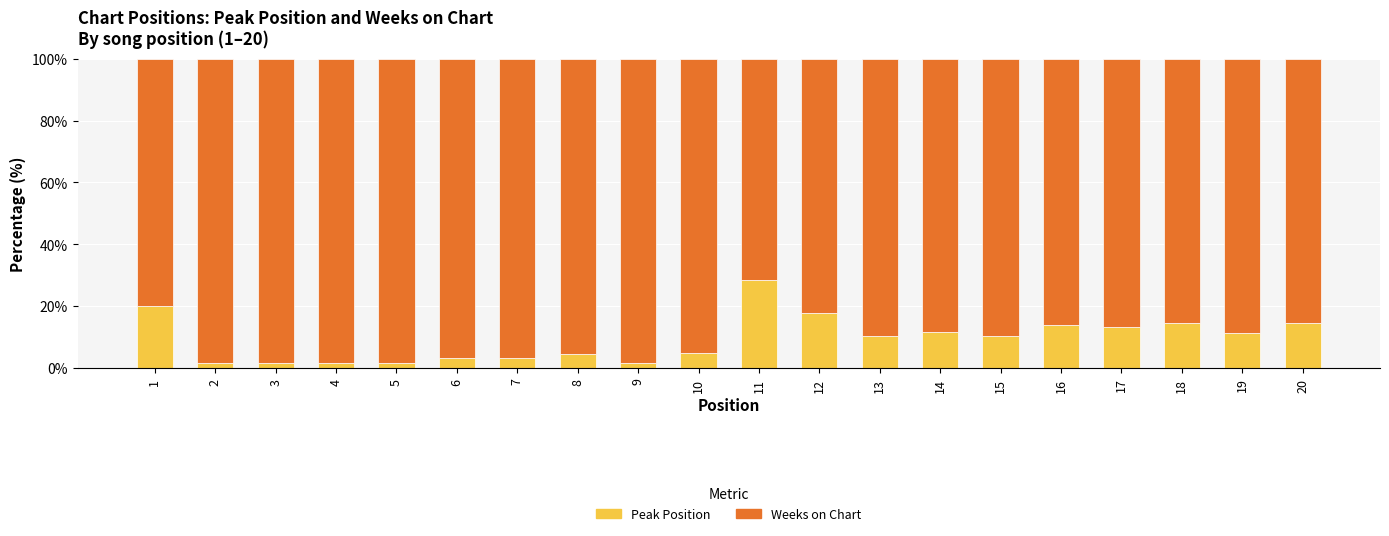

What is the sum of the Peak Position values at 13 and 6?

13.7